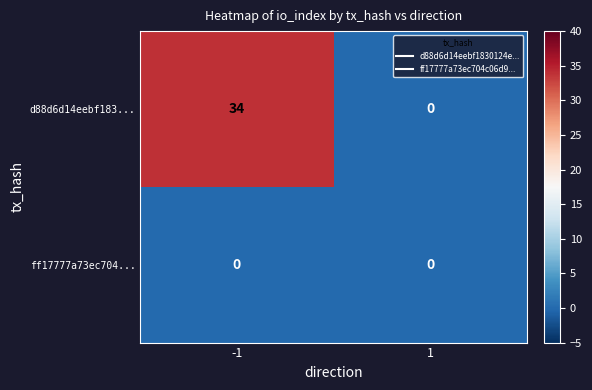

What is the total value across all series at -1?

34